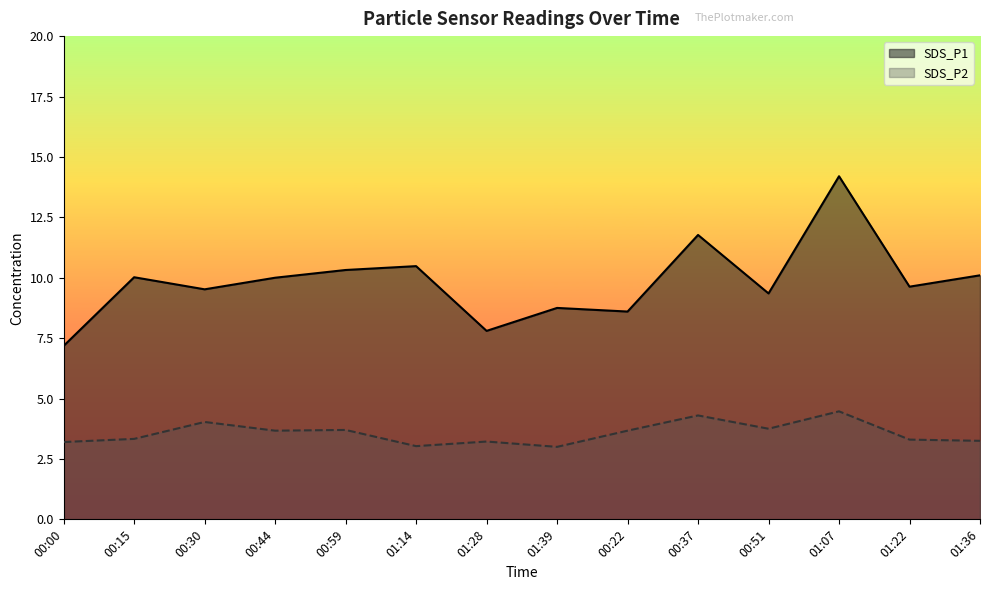

Count the number of data series in this chart.

2